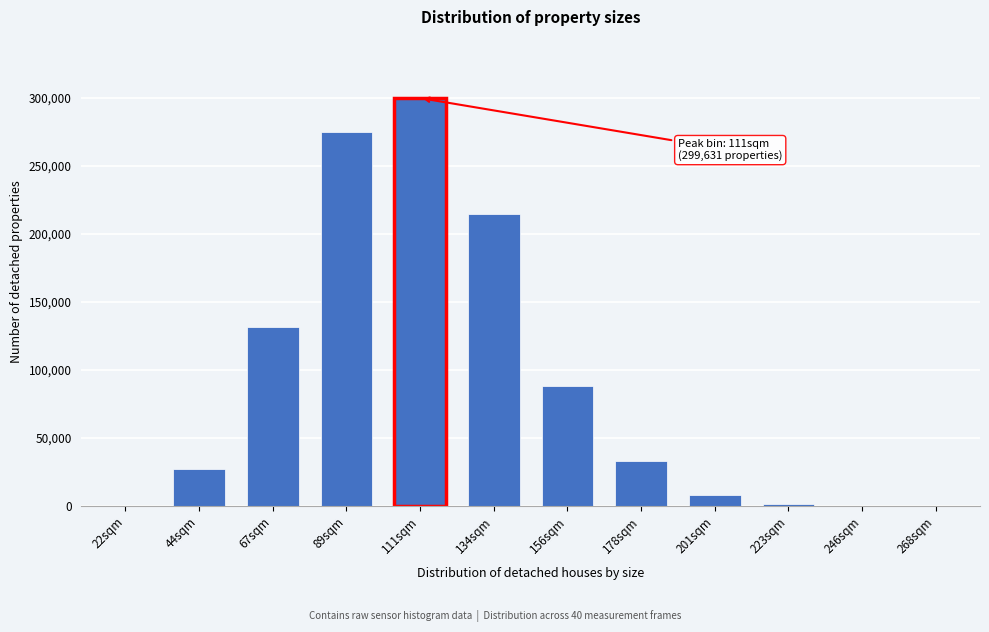

What is the sum of all values?

1078363